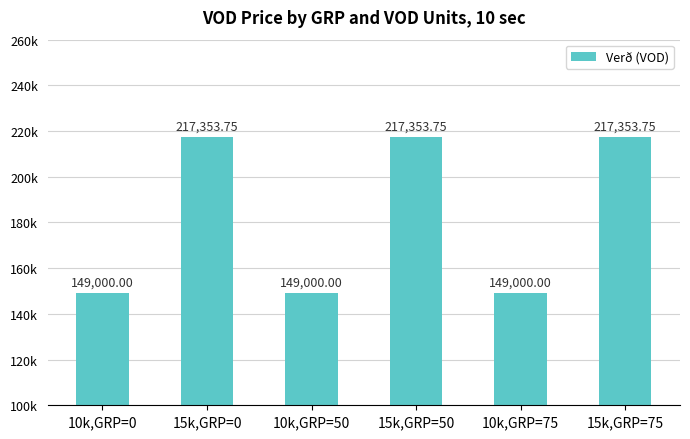

What position from the left is 10k,GRP=50?

3